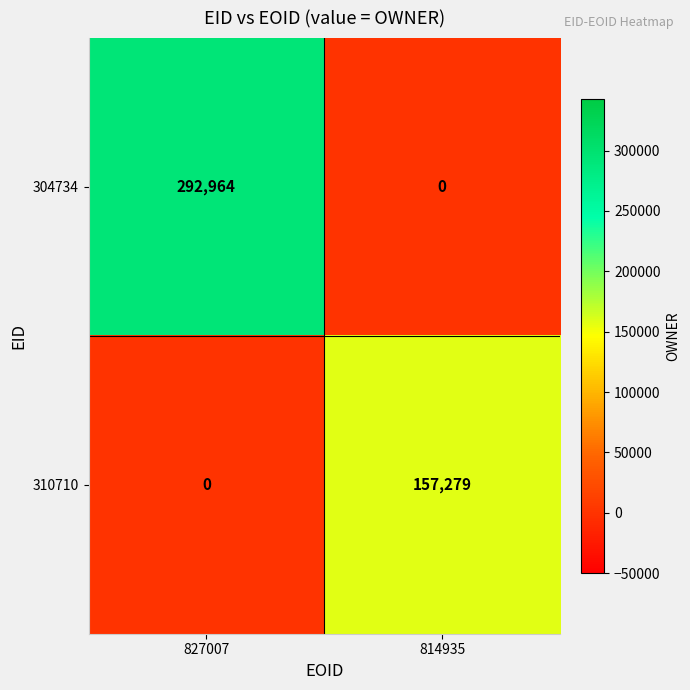

Reading left to right, extract all data points from this chart.

304734: 827007=292964	814935=0
310710: 827007=0	814935=157279